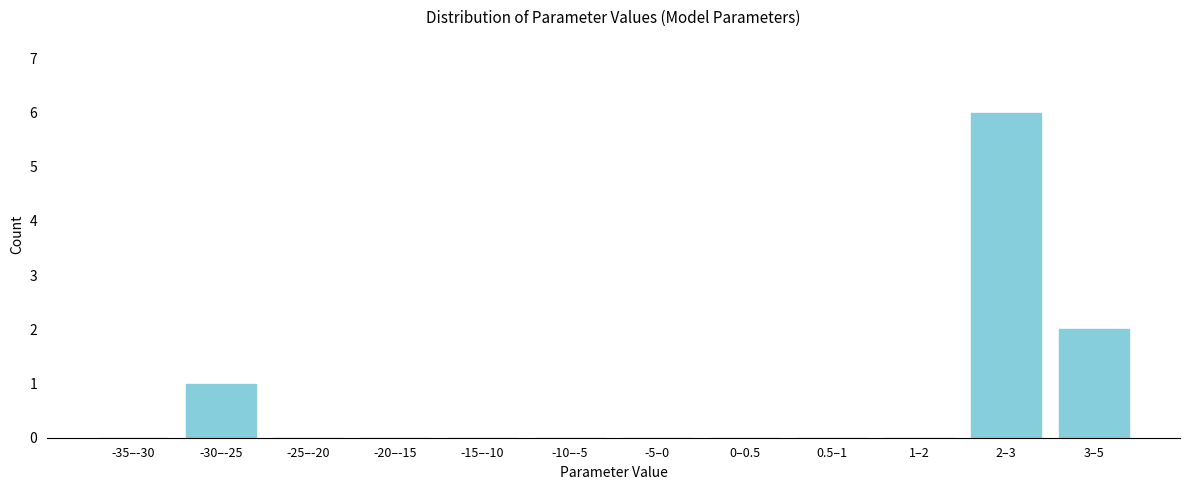

Reading left to right, transcribe all the data shown in this chart.

-35–-30=0	-30–-25=1	-25–-20=0	-20–-15=0	-15–-10=0	-10–-5=0	-5–0=0	0–0.5=0	0.5–1=0	1–2=0	2–3=6	3–5=2